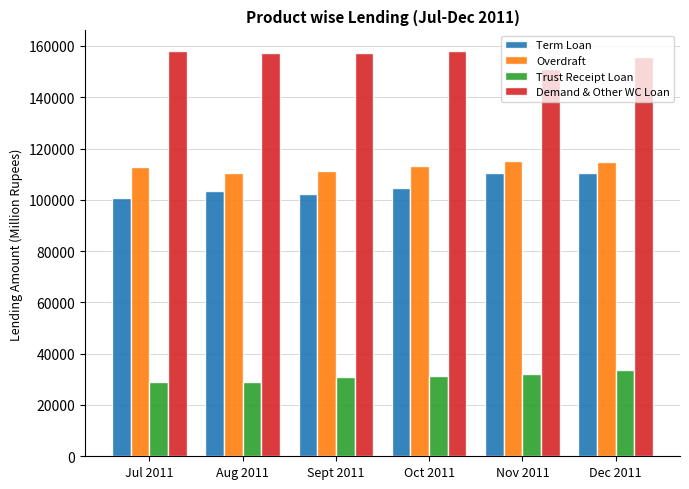

What is the spread (max minus min) of values at Jul 2011?

128998.0